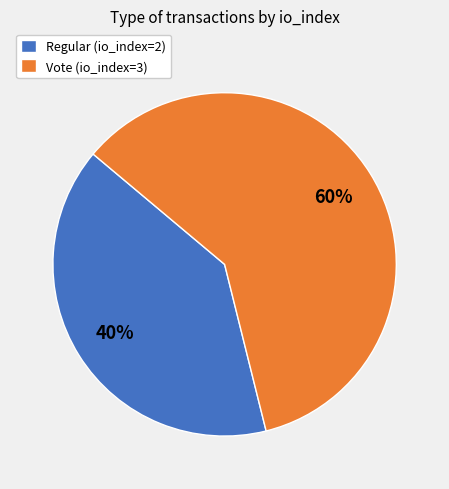

To the nearest percent, what percentage of the pie is Regular (io_index=2)?

40%